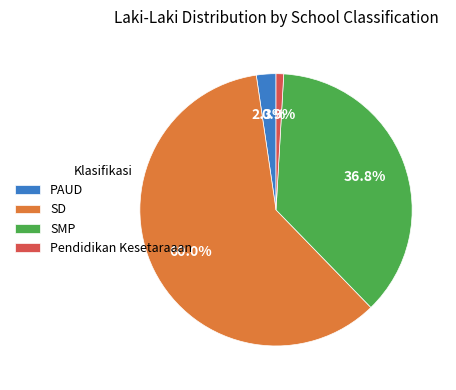

To the nearest percent, what is the difference between the largest and smallest slice percentages?

59%